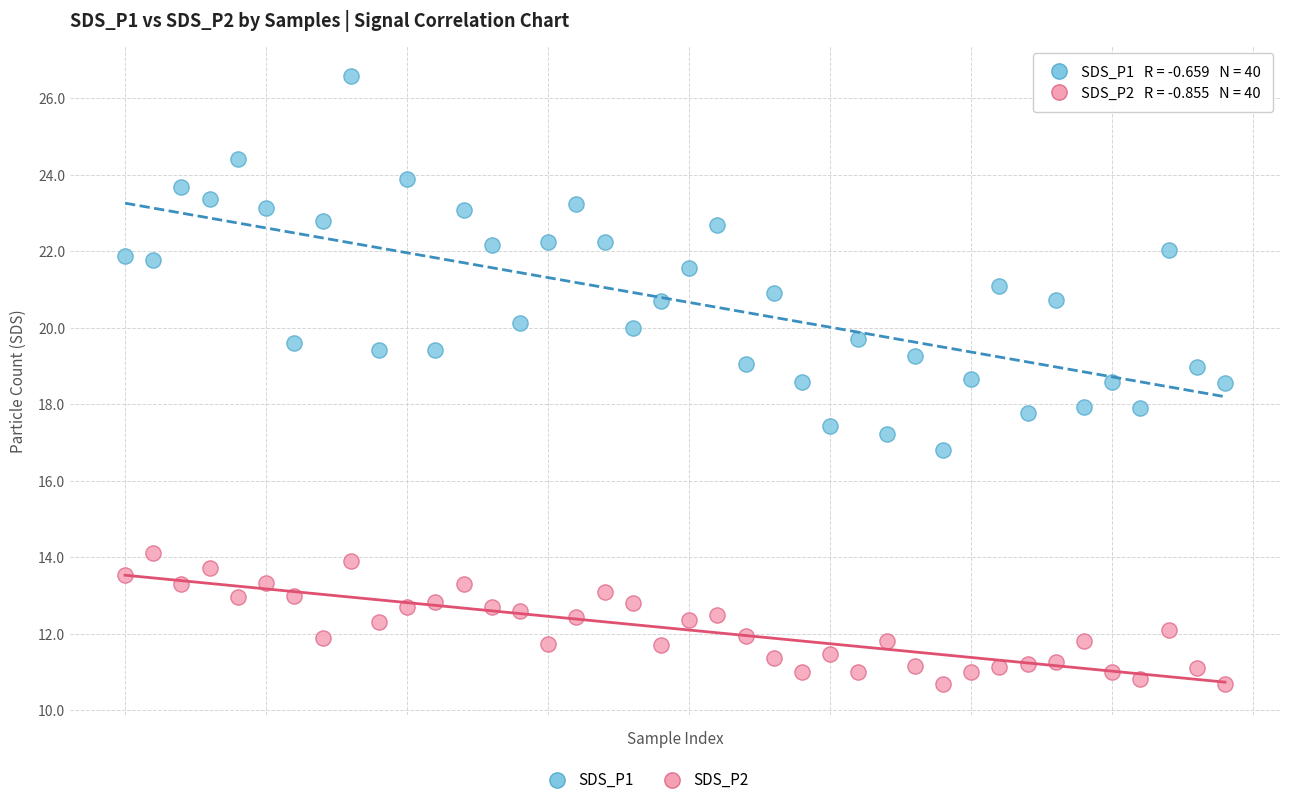

Which series reaches the maximum Y coordinate?

SDS_P1